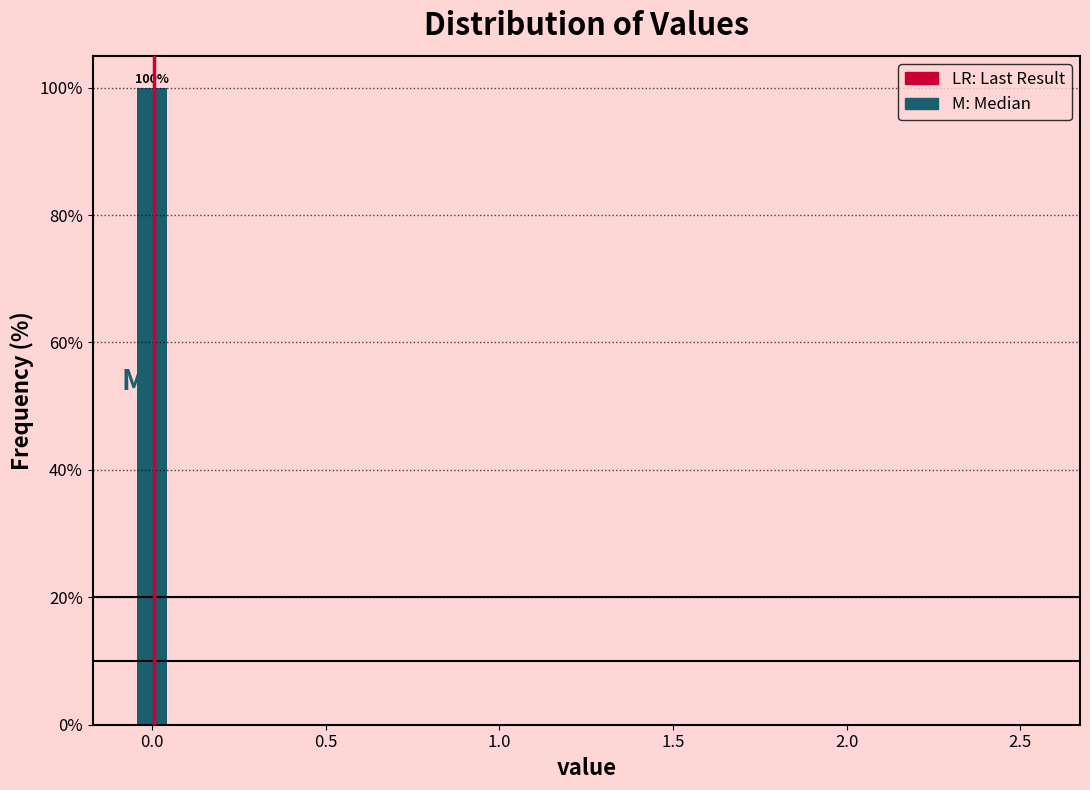

Read against the x-axis, roughly where is the centre of the tallest bar?

0.00